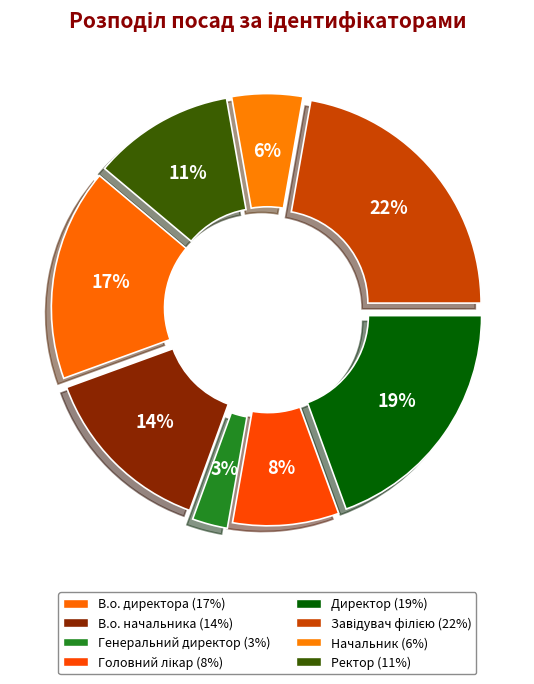

Count the number of slices in the pie.

8